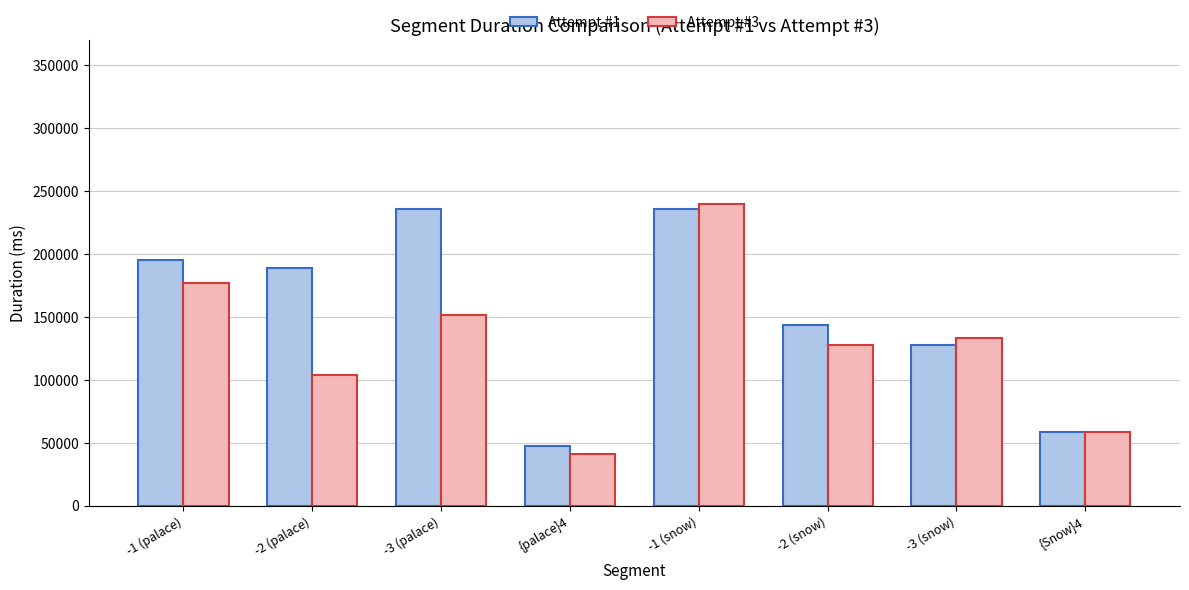

Is the value of Attempt #3 at {Snow}4 greater than the value of Attempt #1 at -2 (snow)?

No